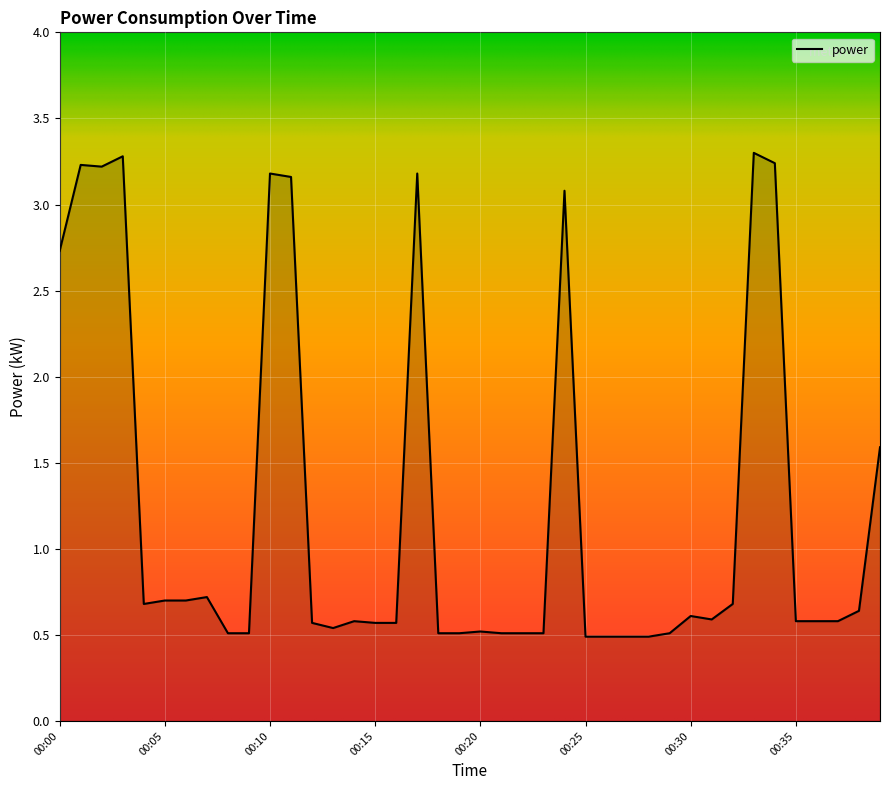

How many lines are shown in the chart?

1